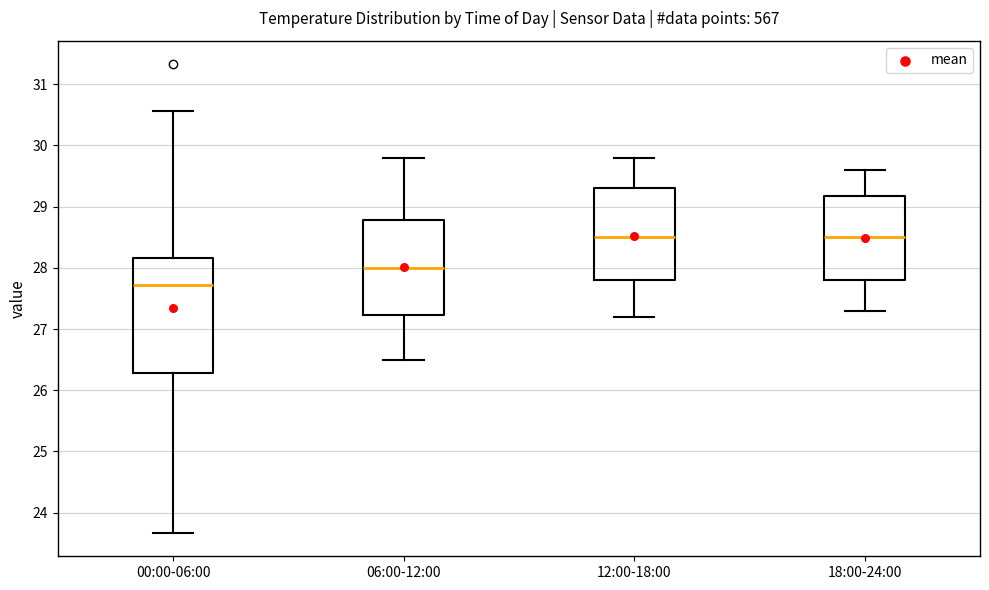

Reading left to right, transcribe this box plot: for each box, give where its median line is, the range the box spans, and where its two whiskers end, as read against the y-axis. The values are not printed on the chart, so give them approximately, as read against the axis.

00:00-06:00: median 27.7, box 26.3 to 28.2, whiskers 23.7 to 30.6
06:00-12:00: median 28.0, box 27.2 to 28.8, whiskers 26.5 to 29.8
12:00-18:00: median 28.5, box 27.8 to 29.3, whiskers 27.2 to 29.8
18:00-24:00: median 28.5, box 27.8 to 29.2, whiskers 27.3 to 29.6